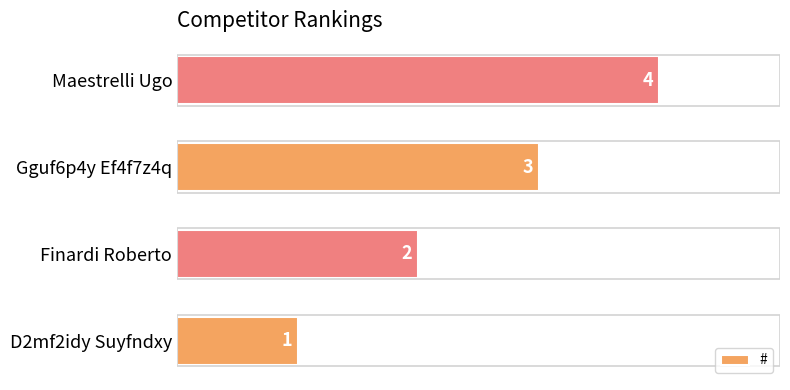

What is the approximate value at Maestrelli Ugo?

4